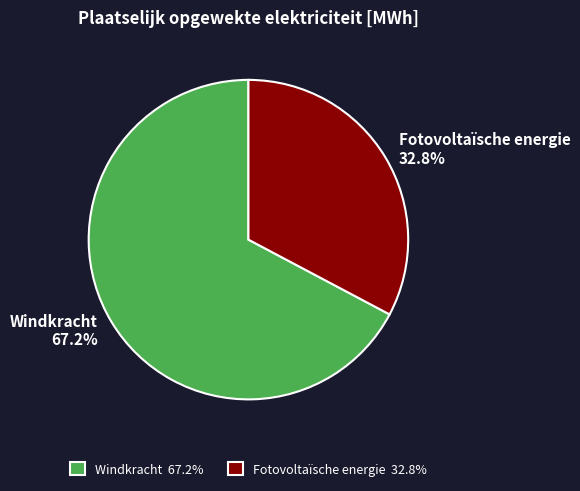

What is the smallest slice in the pie chart?

Fotovoltaïsche energie